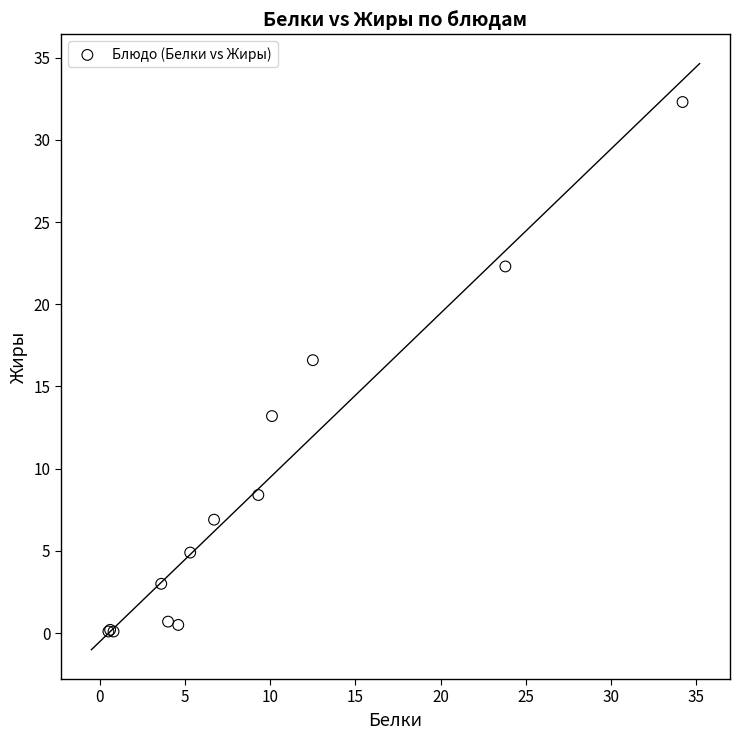

What Y value in the scatter plot is closest to 16?

16.6